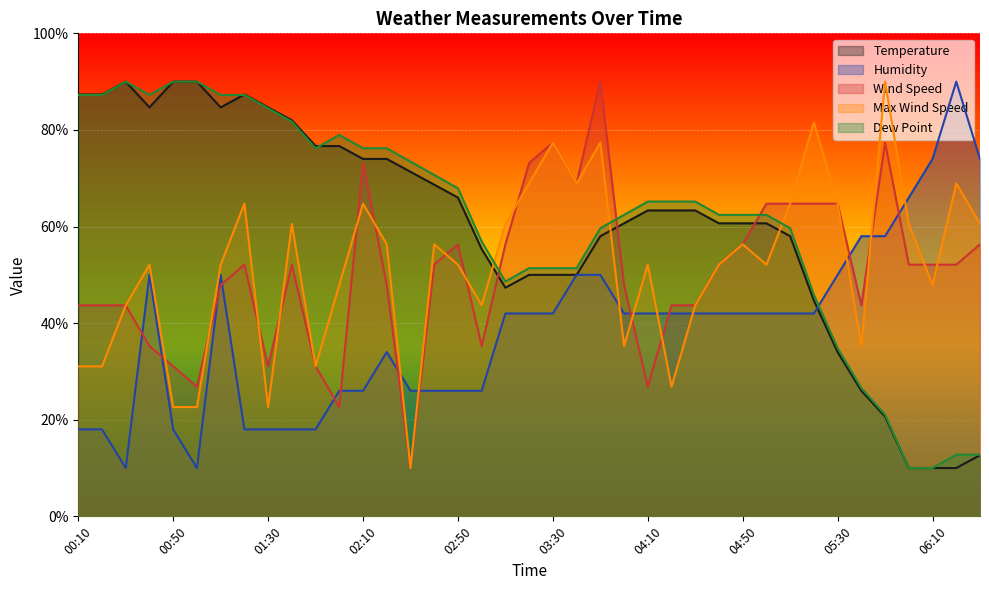

How many intersections are there between Wind Speed and Dew Point?

3